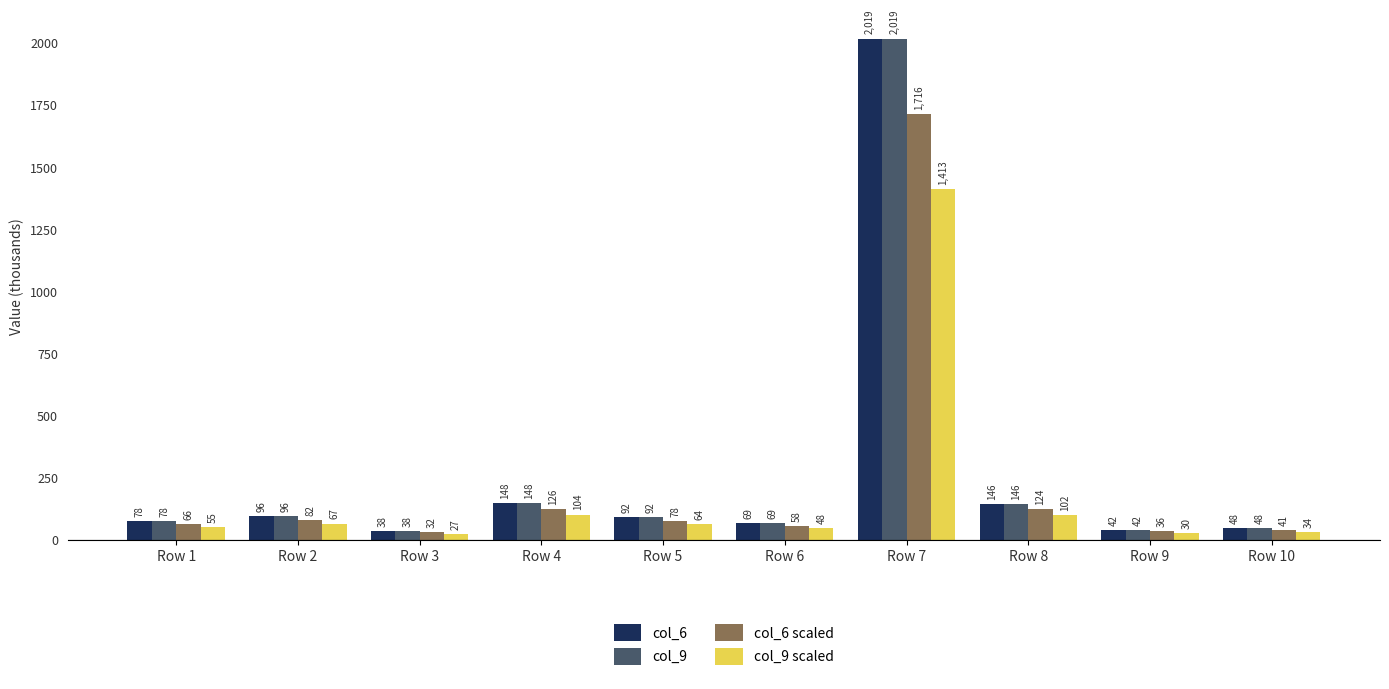

How many data points in col_6 scaled are above 77?

5